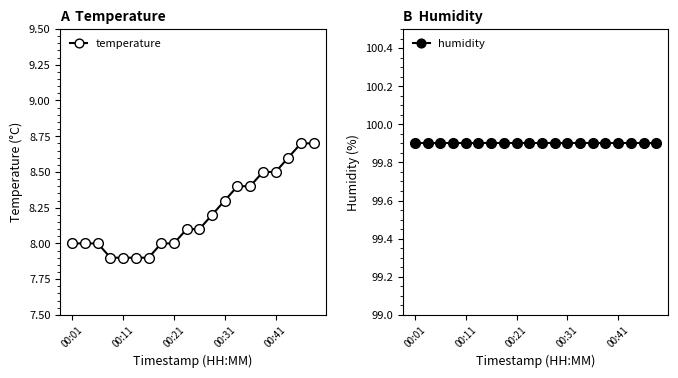

What is the minimum value for temperature?

7.9